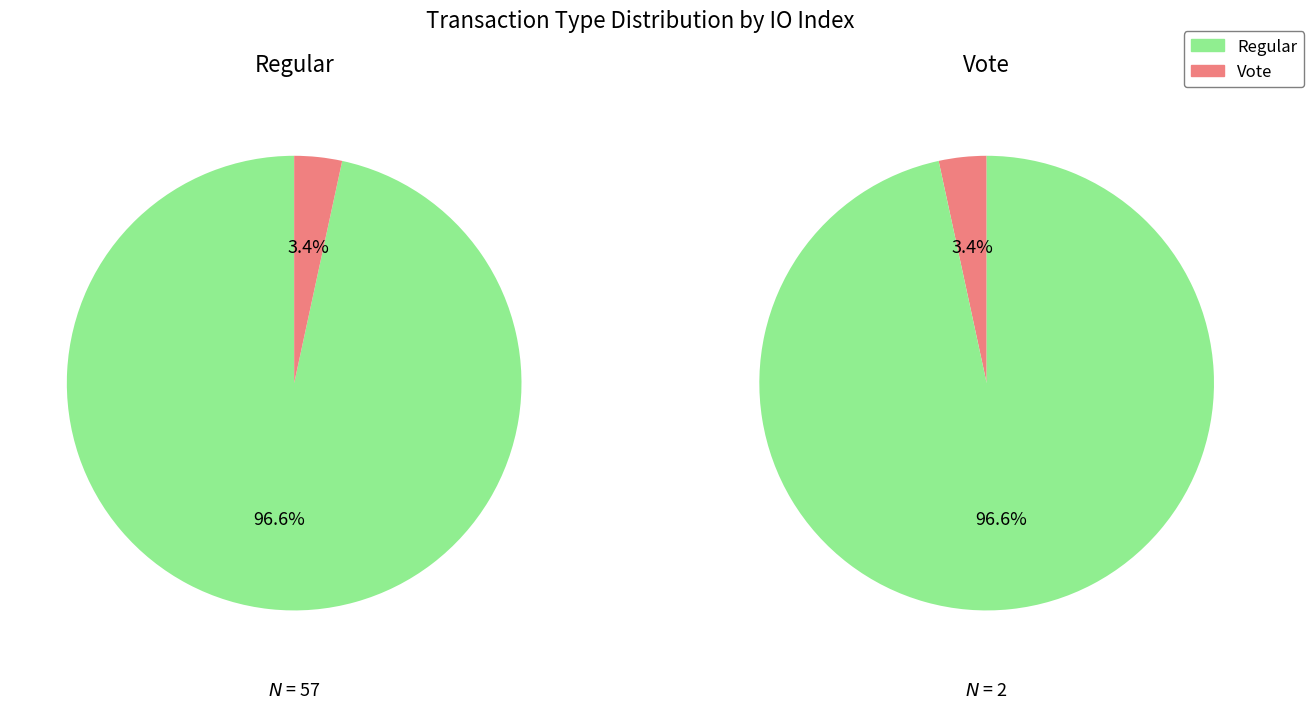

Rank the categories by value from lowest to highest.

1, 0